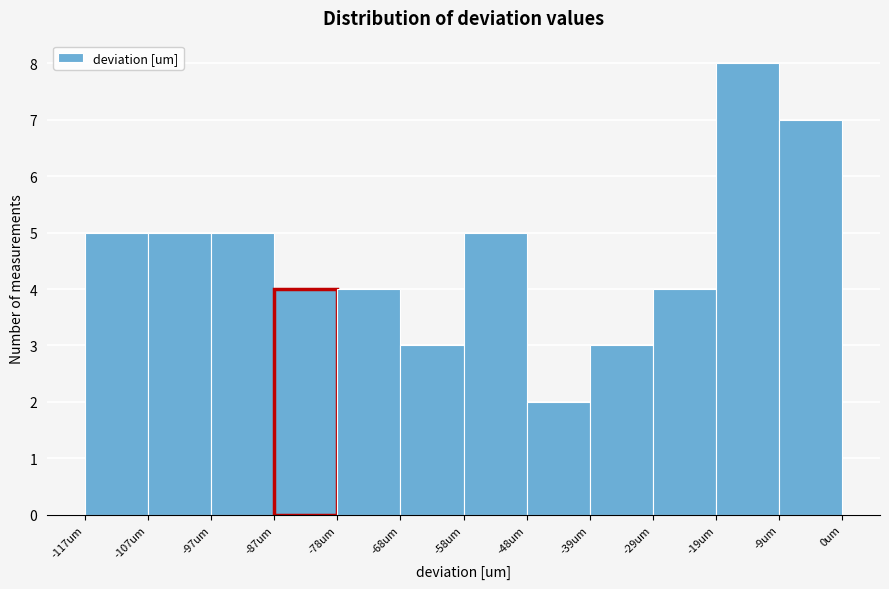

How tall is the bar that spans -49 to -39 on the x-axis? Neither the bar edges nor the heights are printed on the chart, so give them approximately, as read against the axes.

2